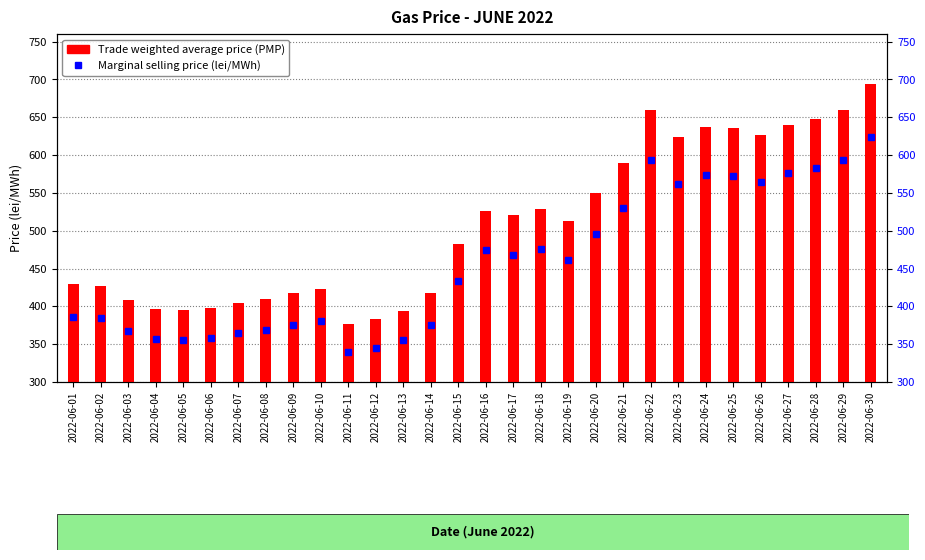

Which series has the largest total across all categories?

Trade weighted average price (PMP)